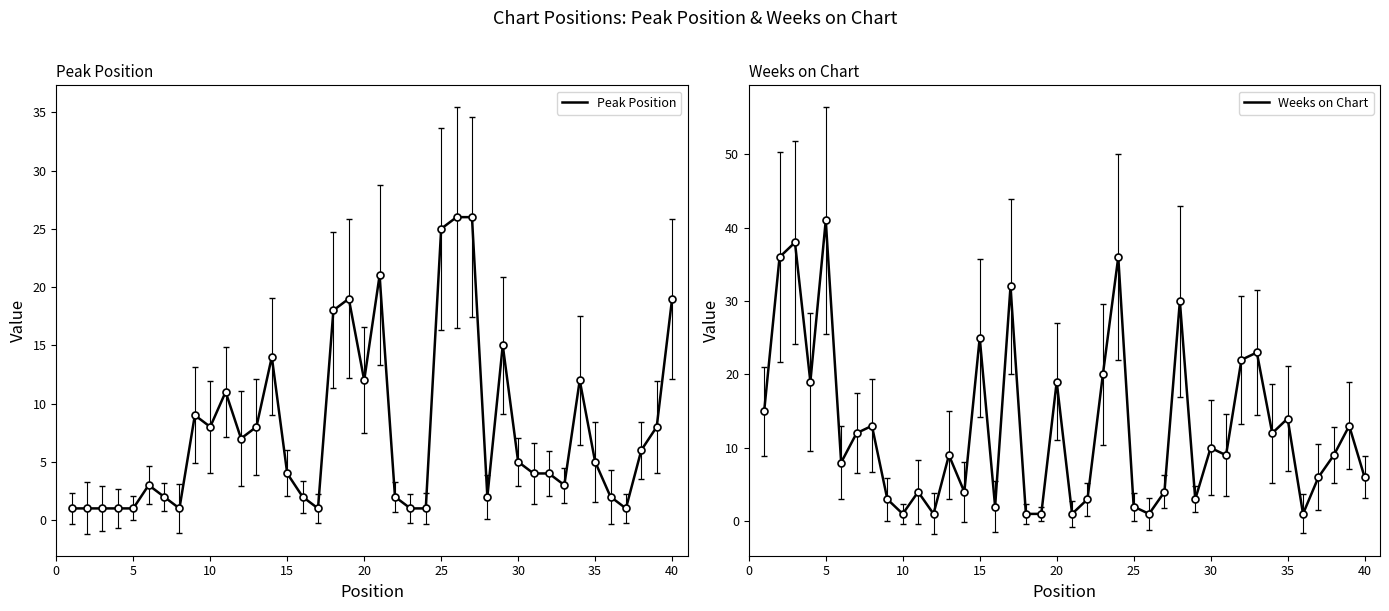

What is the difference between the maximum and minimum values in the Weeks on Chart series?

40